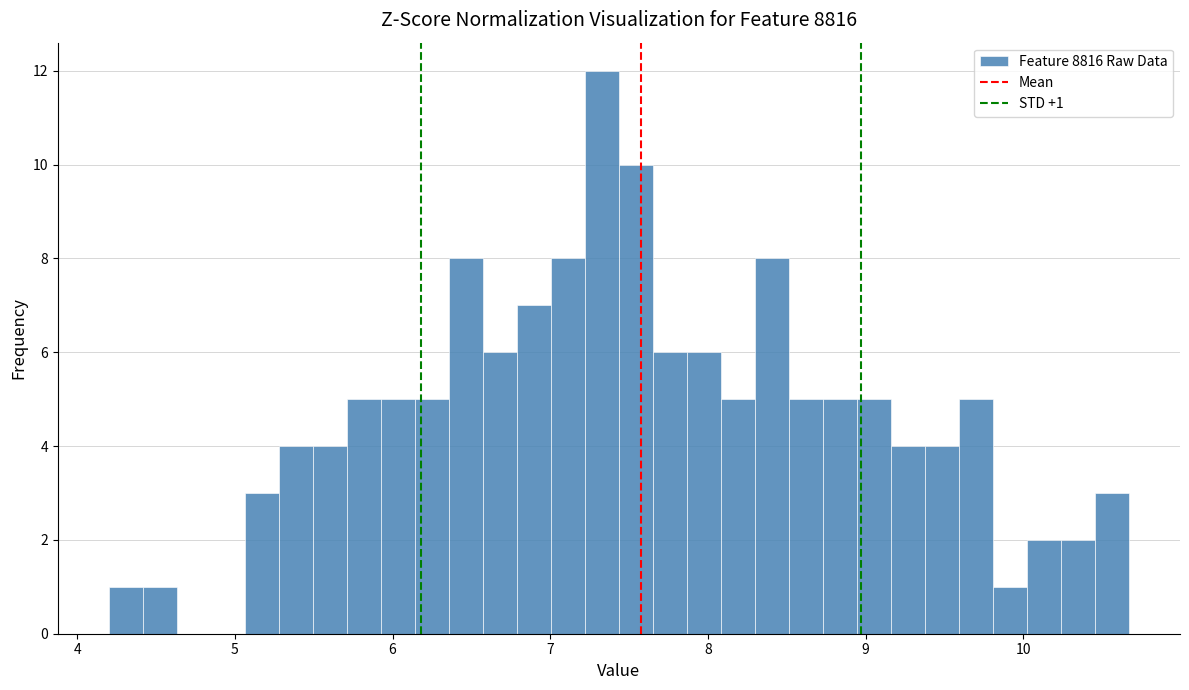

Around what value on the x-axis is the tallest bar? Give the approximate position of its centre, as read against the axis.

7.3